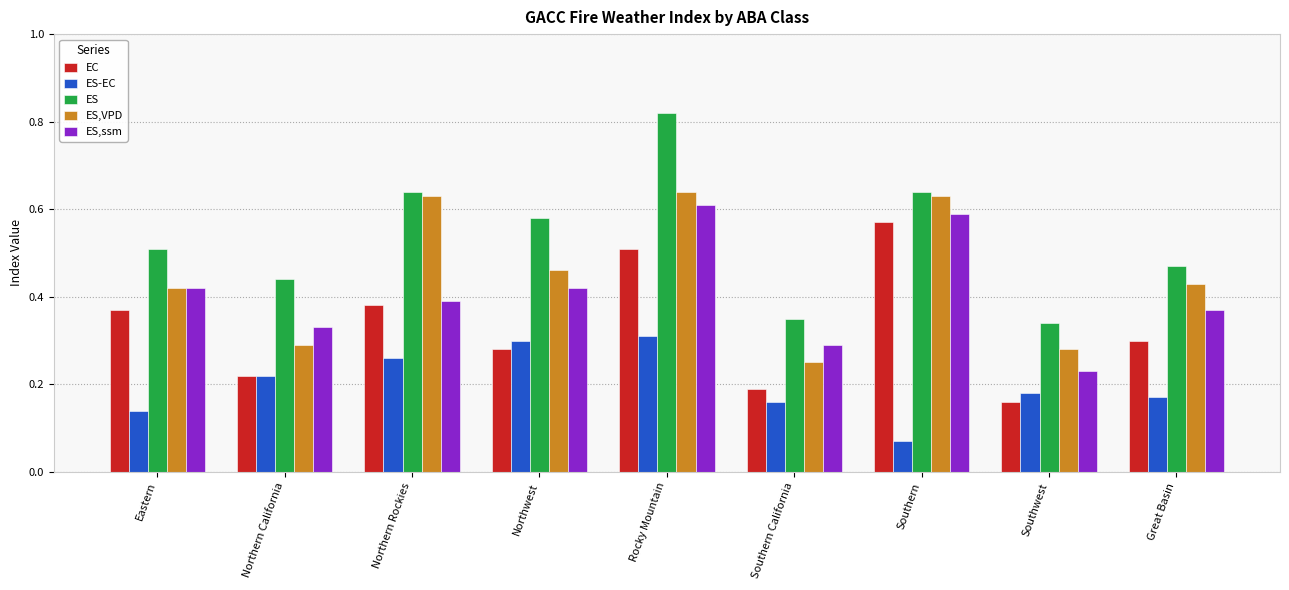

What is the label of the 5th bar from the right?

Rocky Mountain